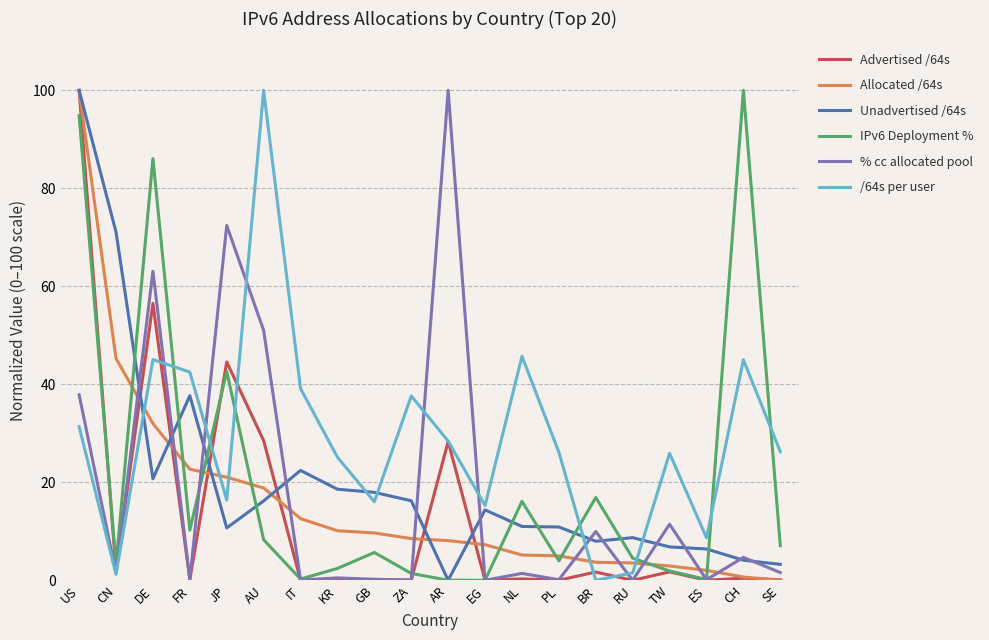

What is the total value across all series at IT?

74.5